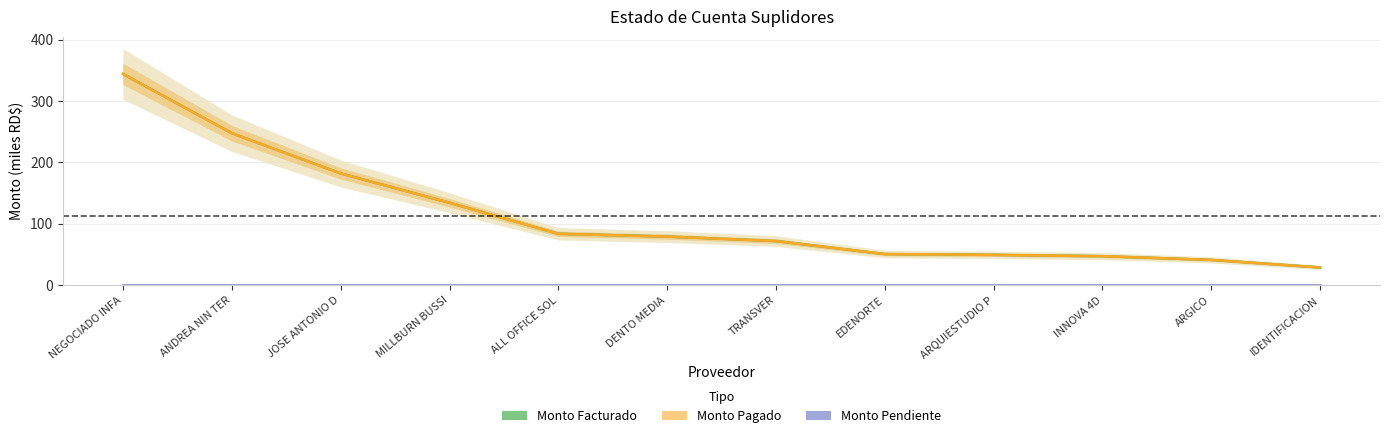

What is the label of the 5th point from the left?

ALL OFFICE SOL